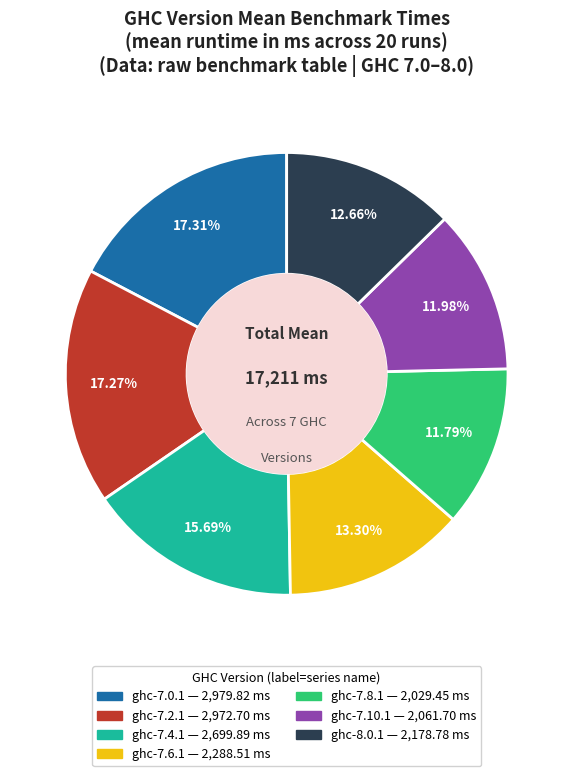

How many segments does this pie chart have?

7